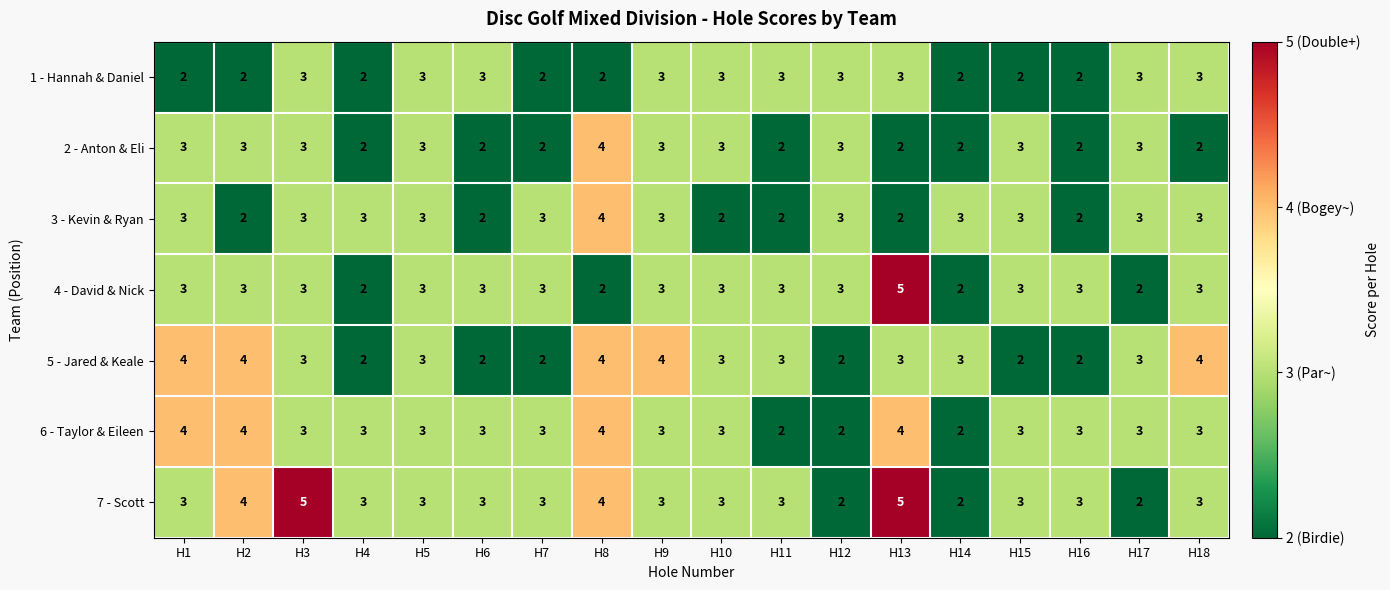

True or false: 3 - Kevin & Ryan has a value of 0 at H6.

False